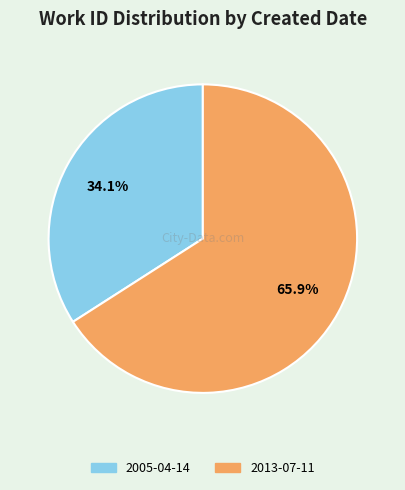

Is it true that 2013-07-11 is 66% of the pie?

True